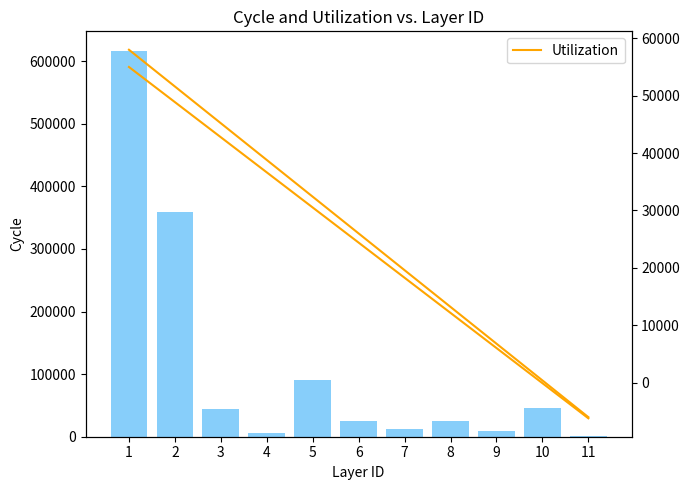

What value does the col_2 series have at 3, to the nearest 50?

43600